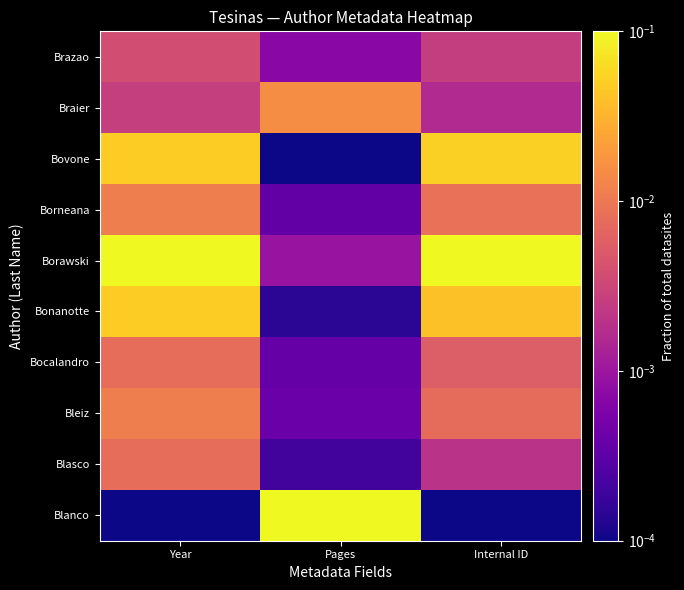

What is the difference between the highest and lowest values at Internal ID?

0.1